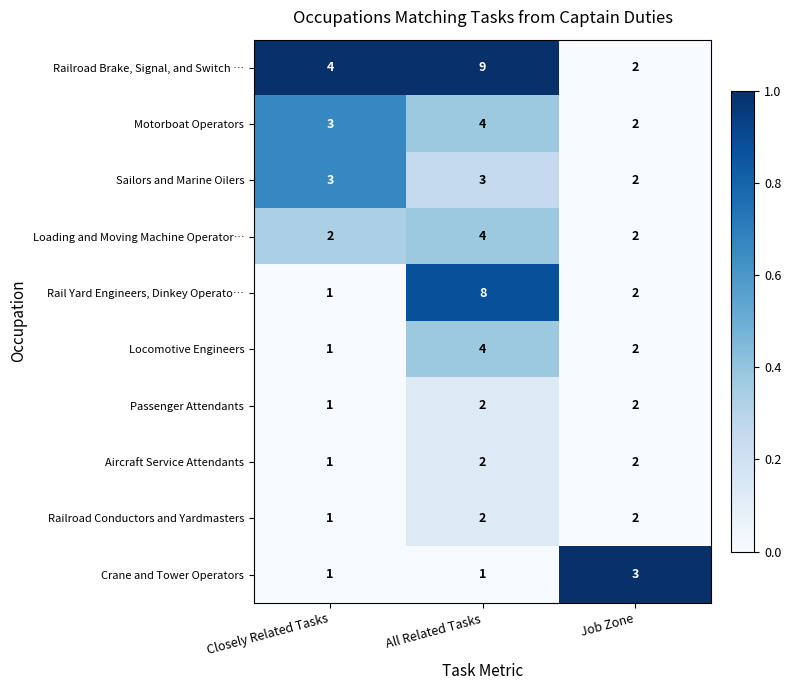

True or false: Motorboat Operators has a value of 2 at All Related Tasks.

False